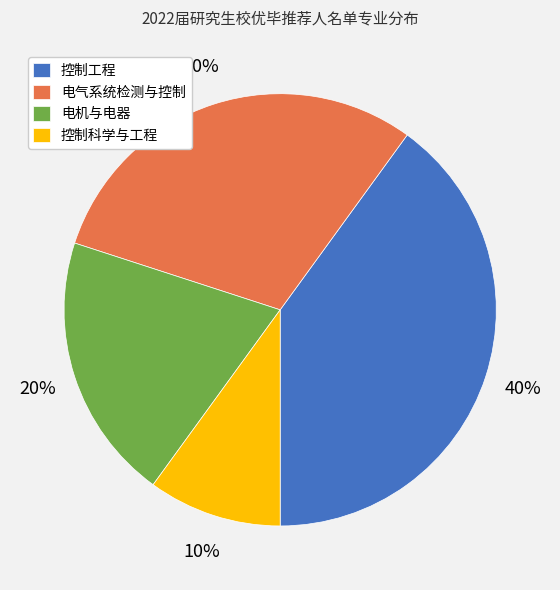

Which category has the biggest portion of the pie?

控制工程